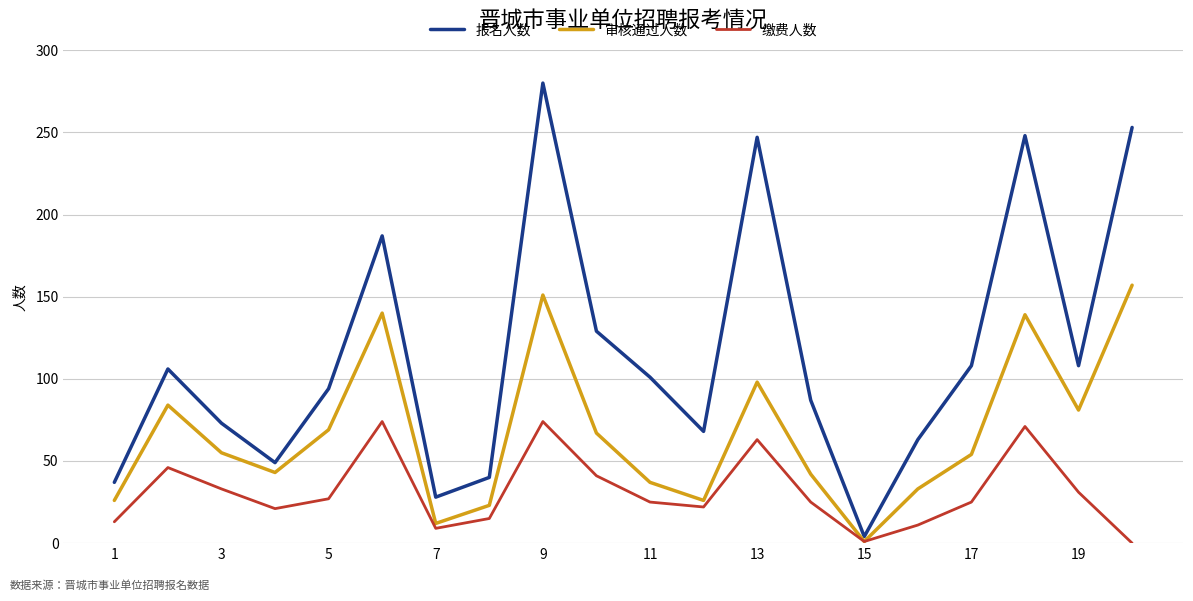

What is the highest value of the 缴费人数 series?

74